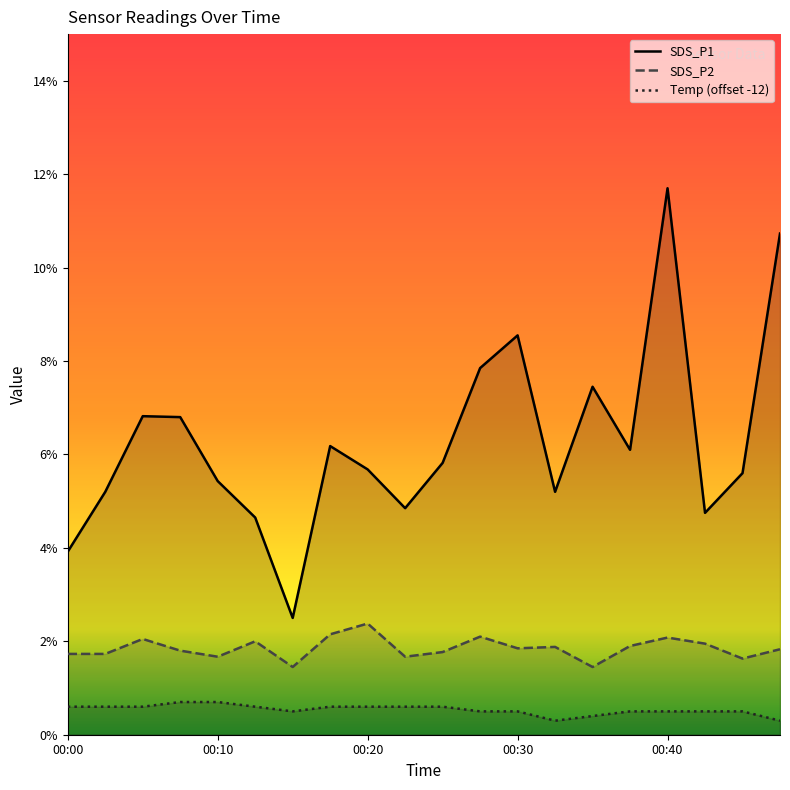

Between 00:35 and 00:42, which series saw the biggest shift?

SDS_P1